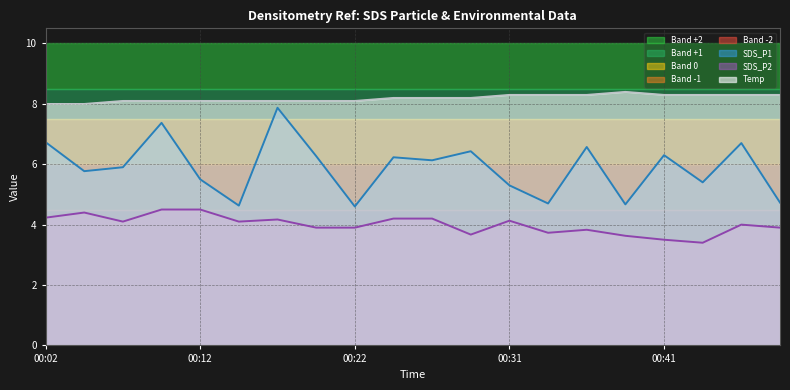

What is the sum of all Temp values?

163.8